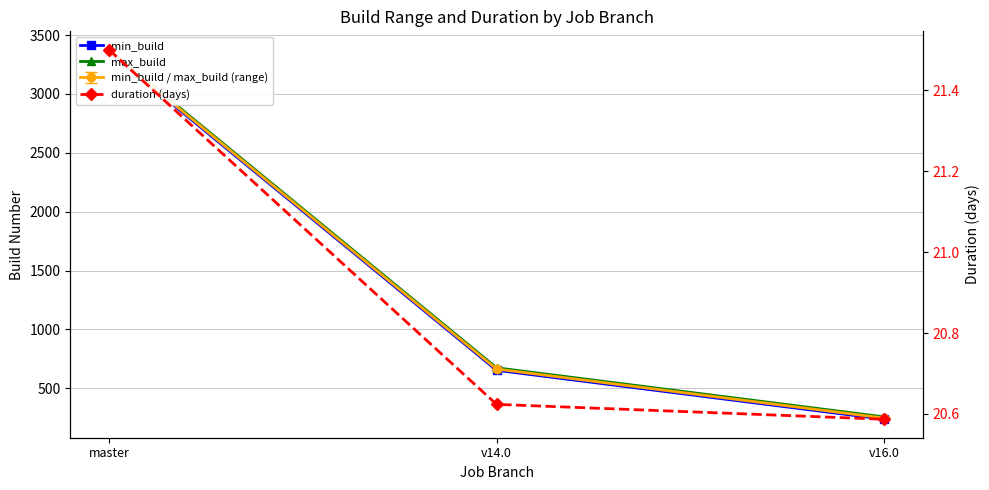

Is it true that duration (days) equals 4.2 at v16.0?

False